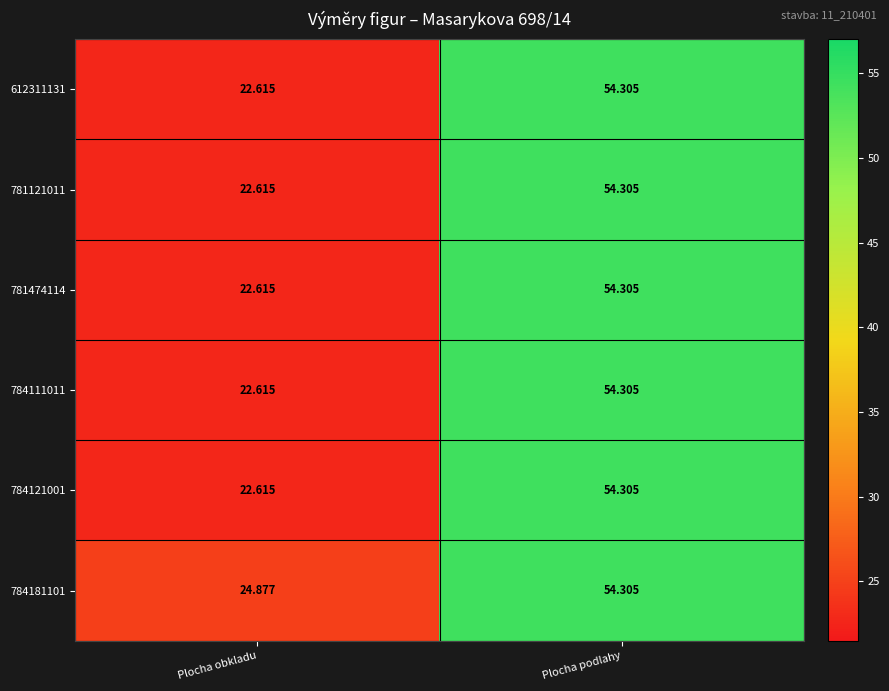

At which label does 784121001 reach its minimum?

Plocha obkladu